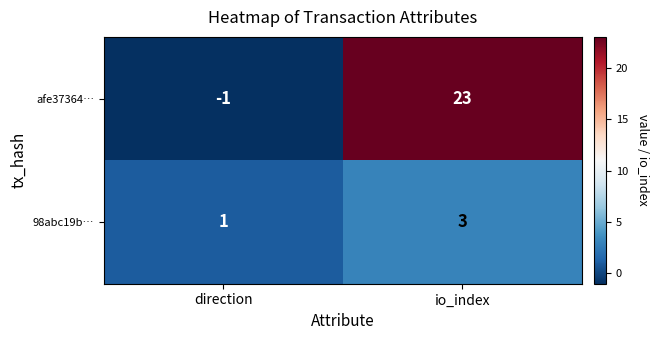

Reading left to right, list all the values displayed in this chart.

afe37364…: -1	23
98abc19b…: 1	3